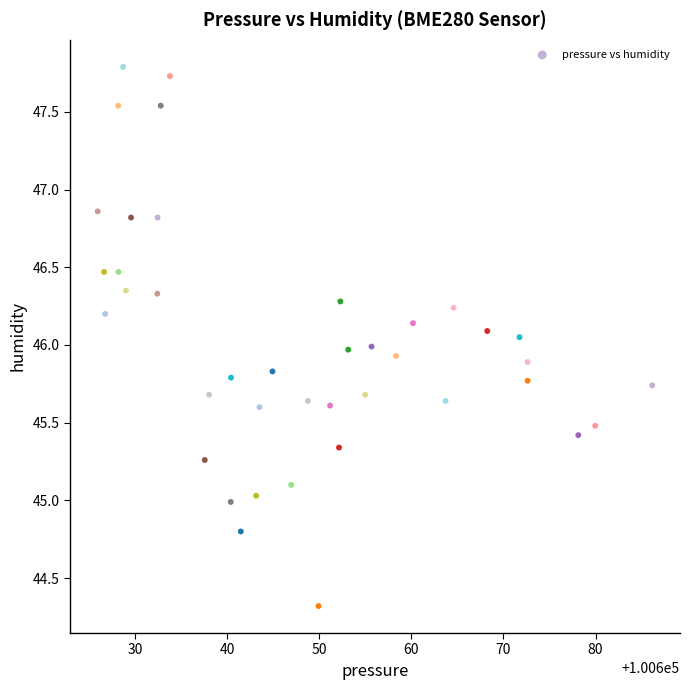

What is the range of Y values (max minus min)?

3.5